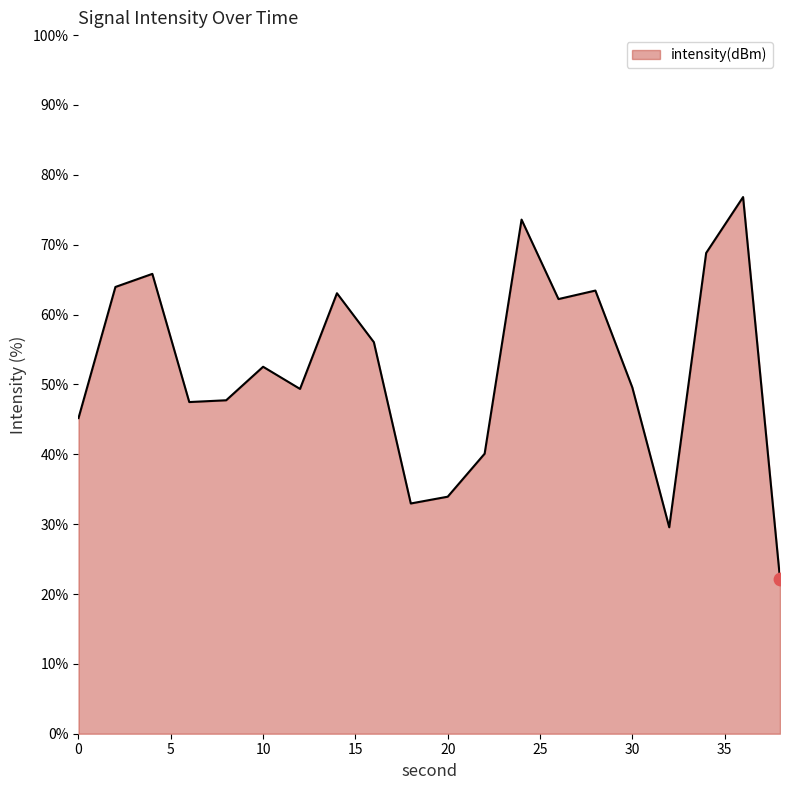

What is the difference between the maximum and minimum values?

54.7